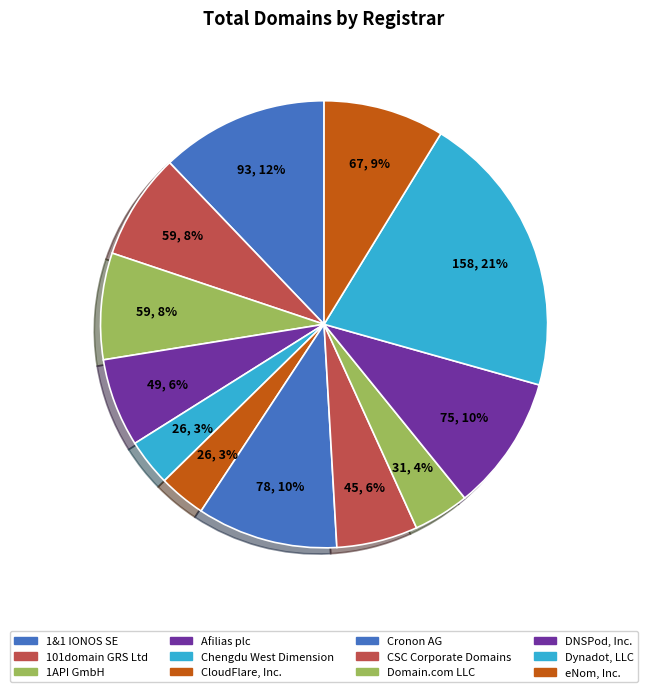

What percentage is the Afilias plc slice, to the nearest percent?

6%